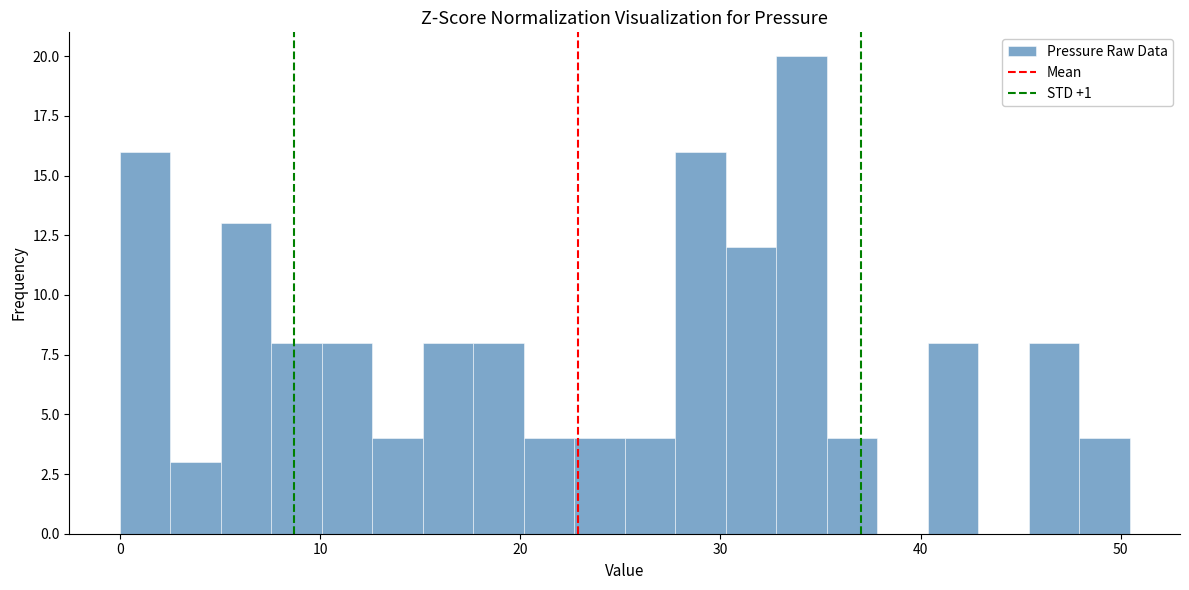

Read against the x-axis, roughly where is the centre of the tallest bar?

34